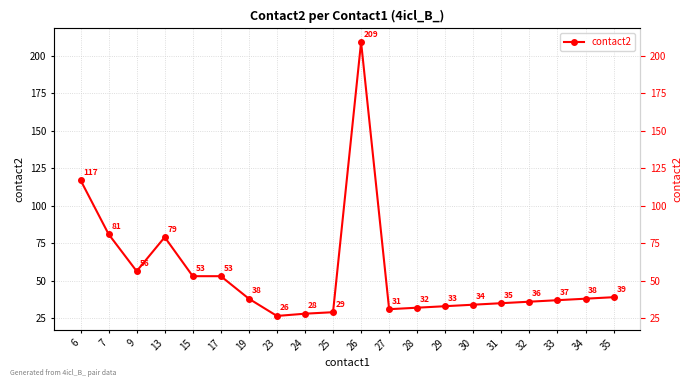

What is the smallest value displayed?

26.5